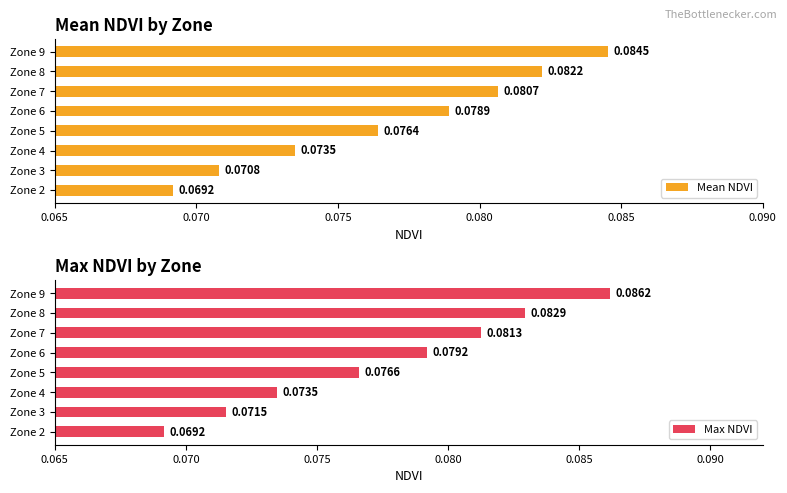

What is the maximum value shown in the chart?

0.1